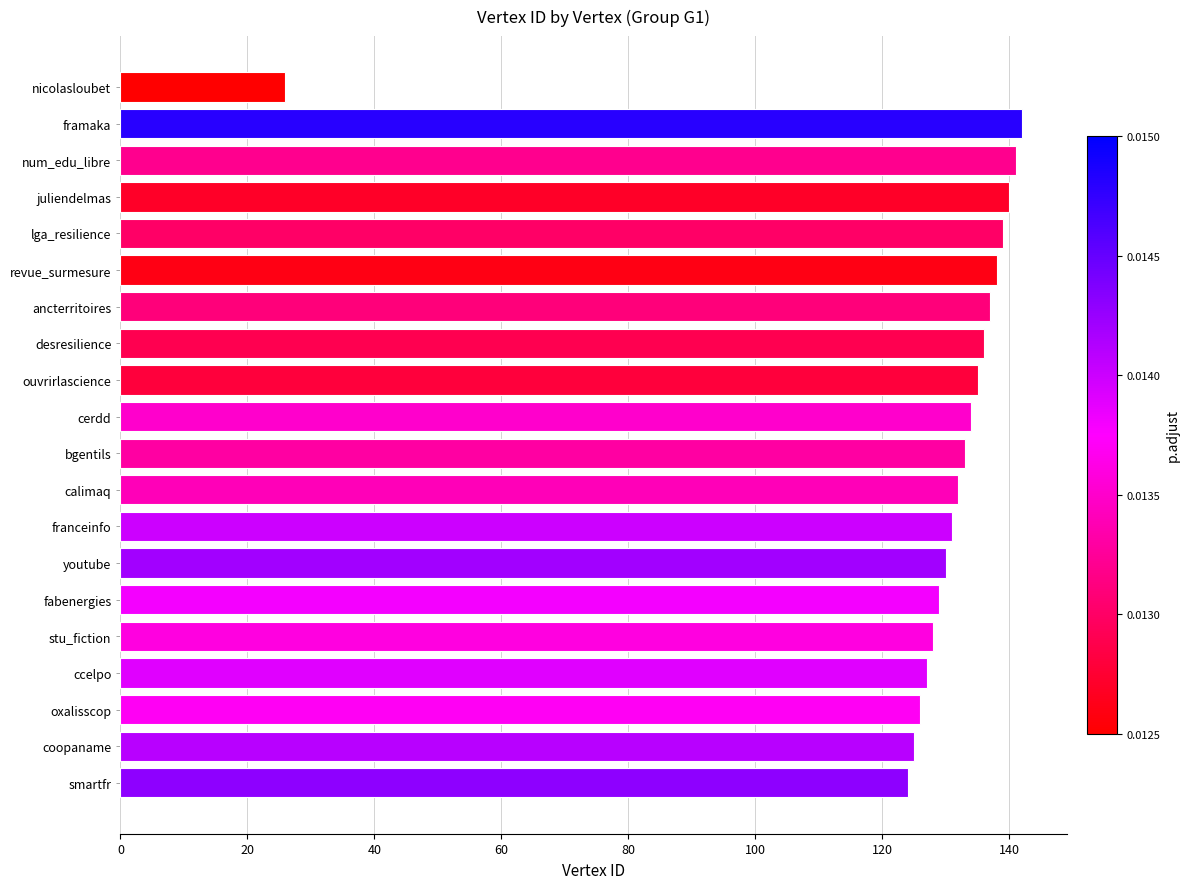

Reading bottom to top, extract all data points from this chart.

smartfr=124	coopaname=125	oxalisscop=126	ccelpo=127	stu_fiction=128	fabenergies=129	youtube=130	franceinfo=131	calimaq=132	bgentils=133	cerdd=134	ouvrirlascience=135	desresilience=136	ancterritoires=137	revue_surmesure=138	lga_resilience=139	juliendelmas=140	num_edu_libre=141	framaka=142	nicolasloubet=26